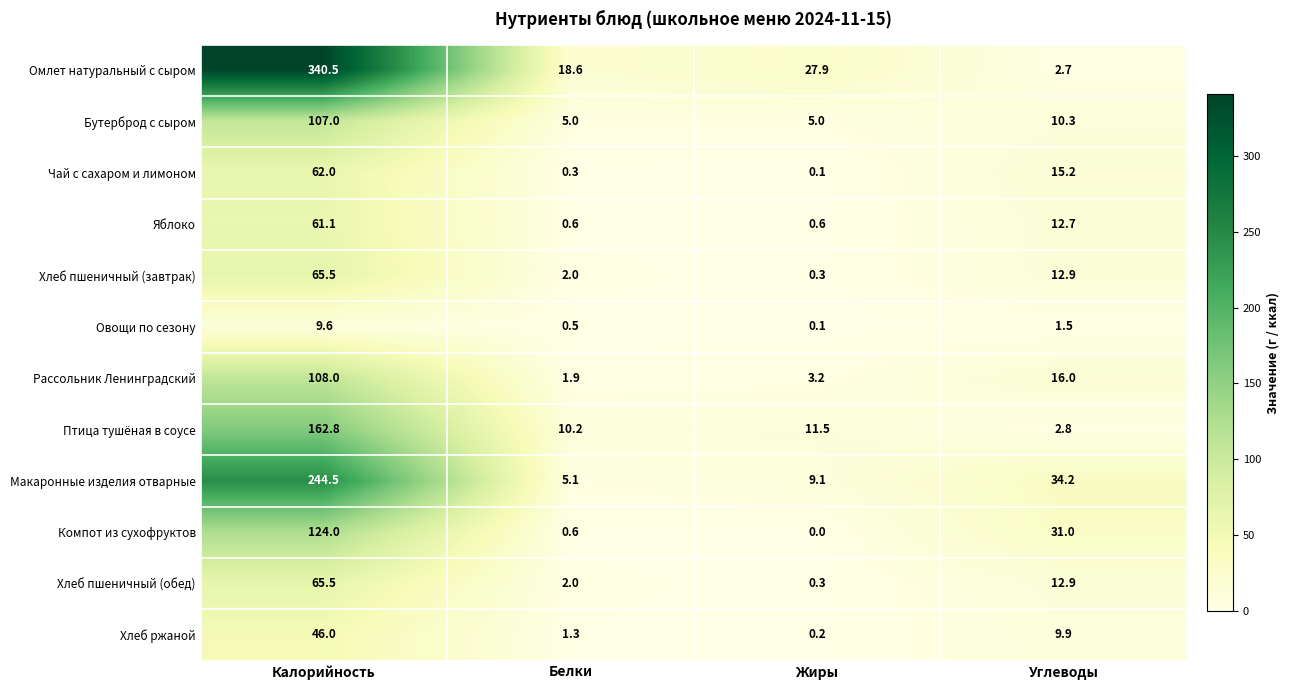

What is the sum of all Макаронные изделия отварные values?

292.9